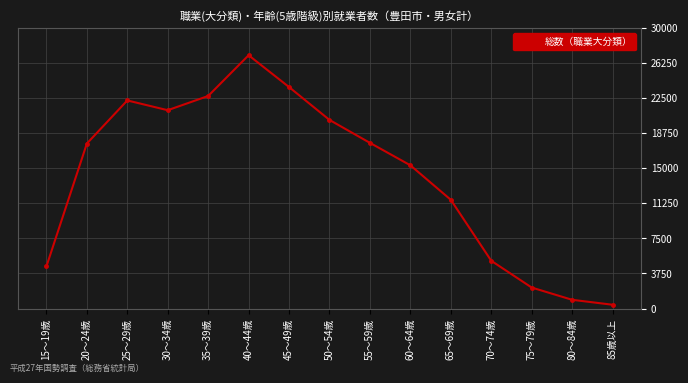

Count the number of categories in the chart.

15